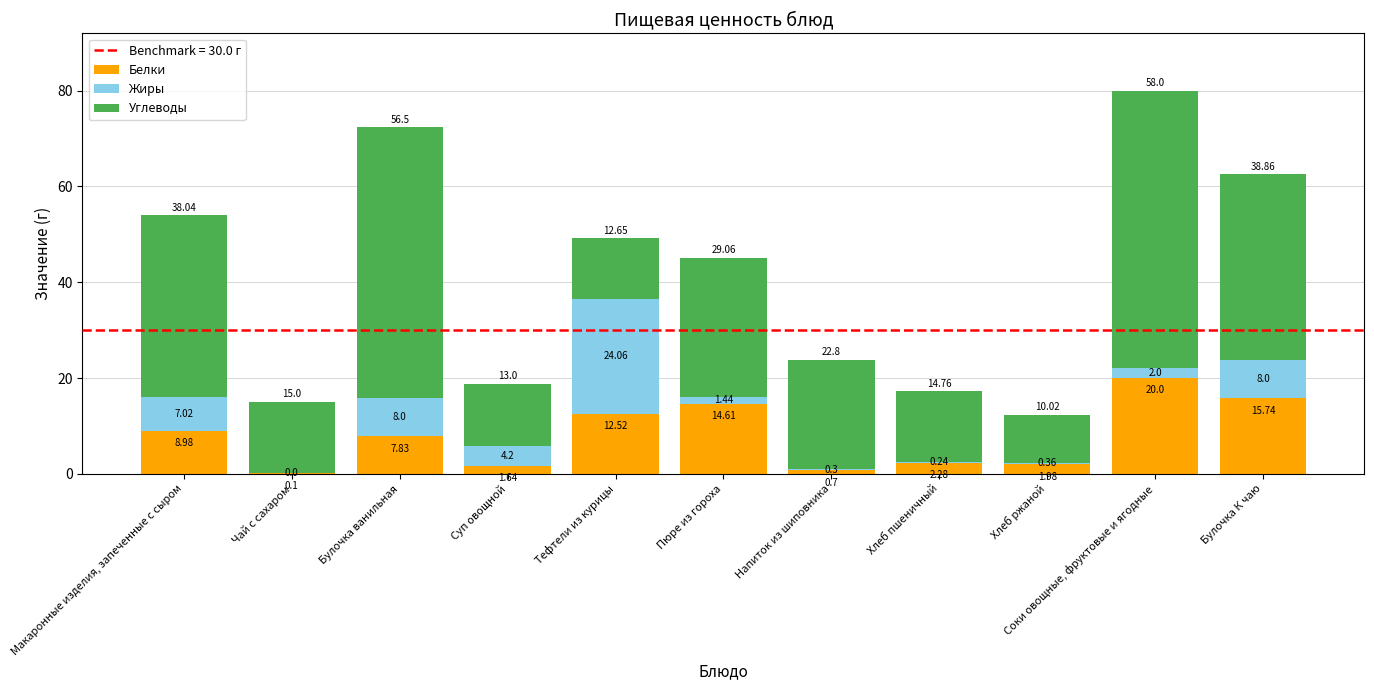

What is the total value across all series at Соки овощные, фруктовые и ягодные?

80.0